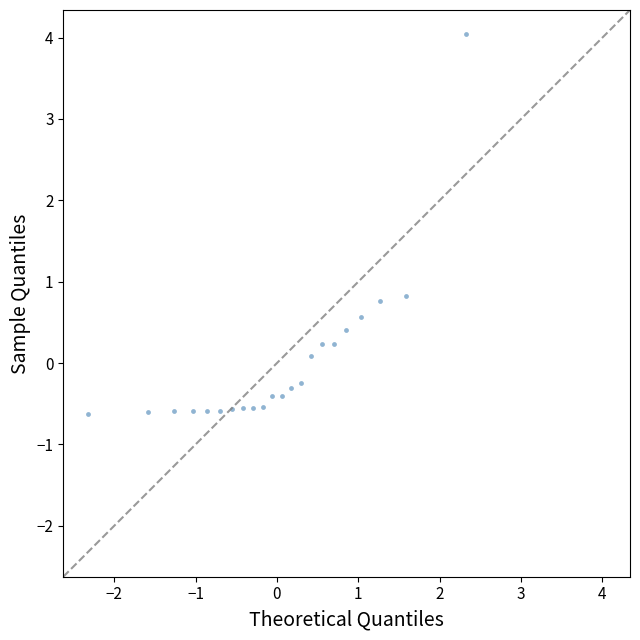

What is the range of Y values (max minus min)?

4.7